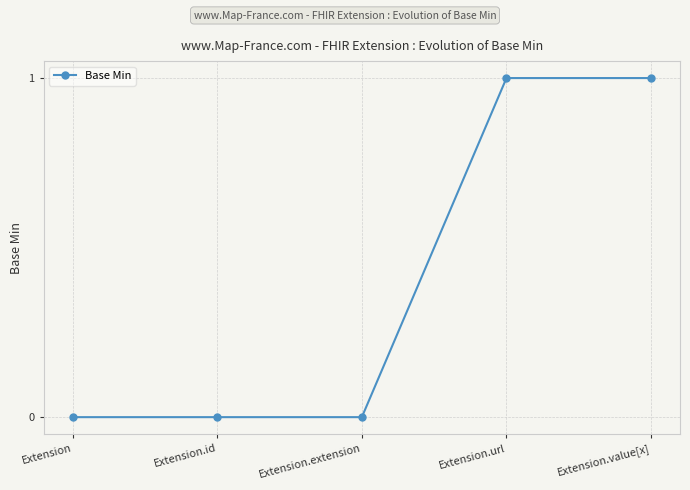

What is the label of the 3rd point from the right?

Extension.extension